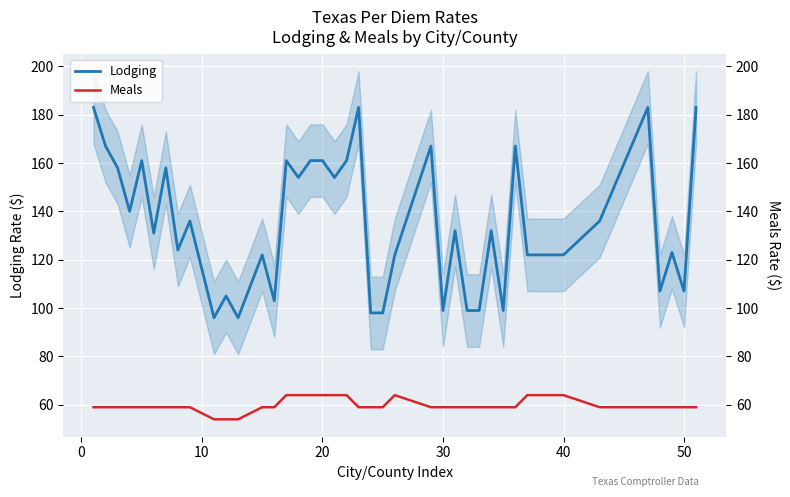

How many distinct data groups are displayed?

2